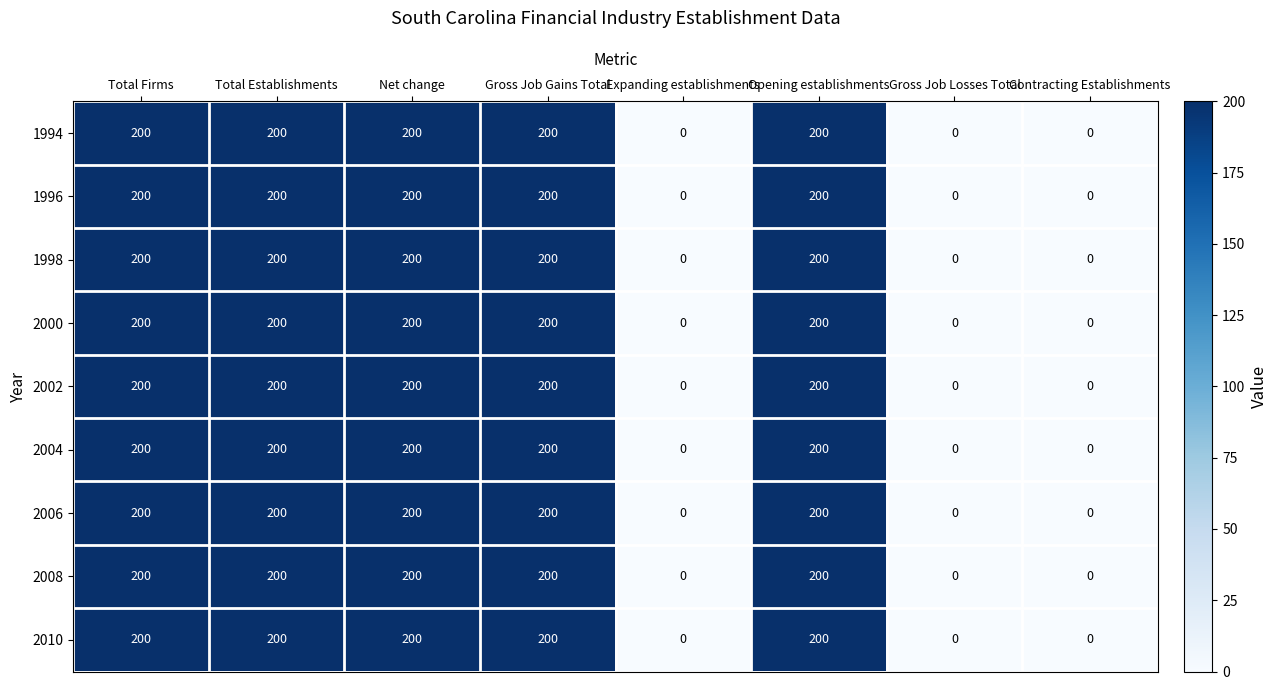

What is the greatest value displayed?

200